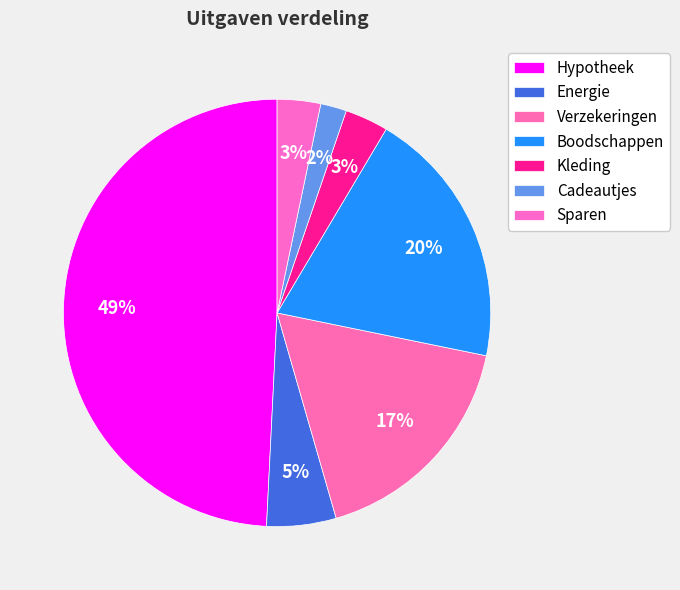

What percentage is NOT represented by Sparen?

96.7%